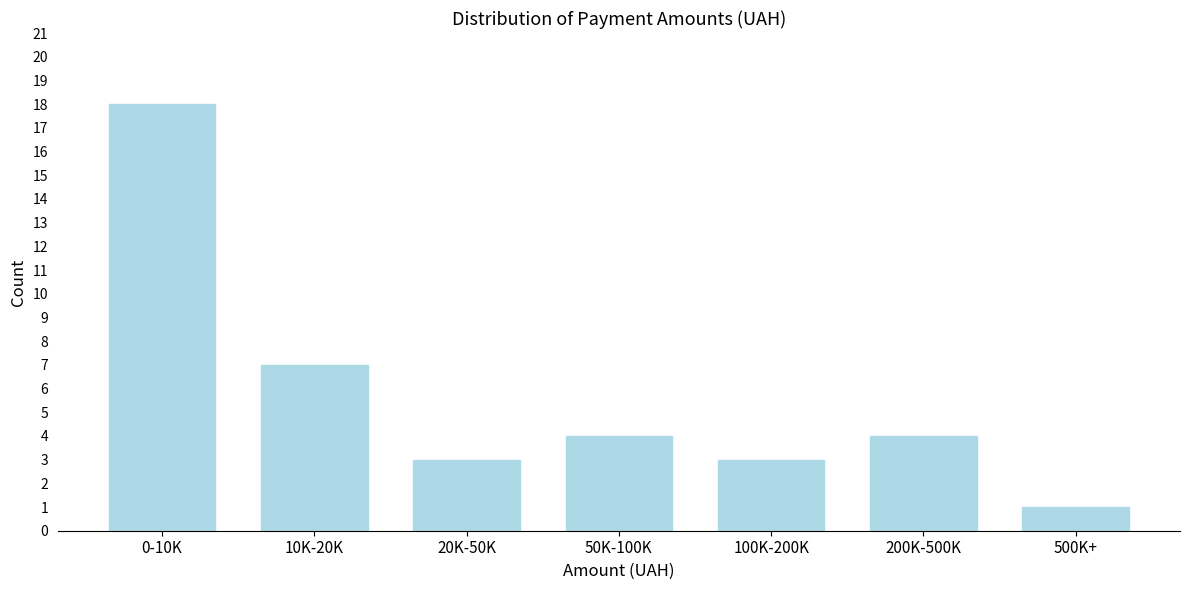

Reading left to right, list all the values displayed in this chart.

0-10K=18	10K-20K=7	20K-50K=3	50K-100K=4	100K-200K=3	200K-500K=4	500K+=1